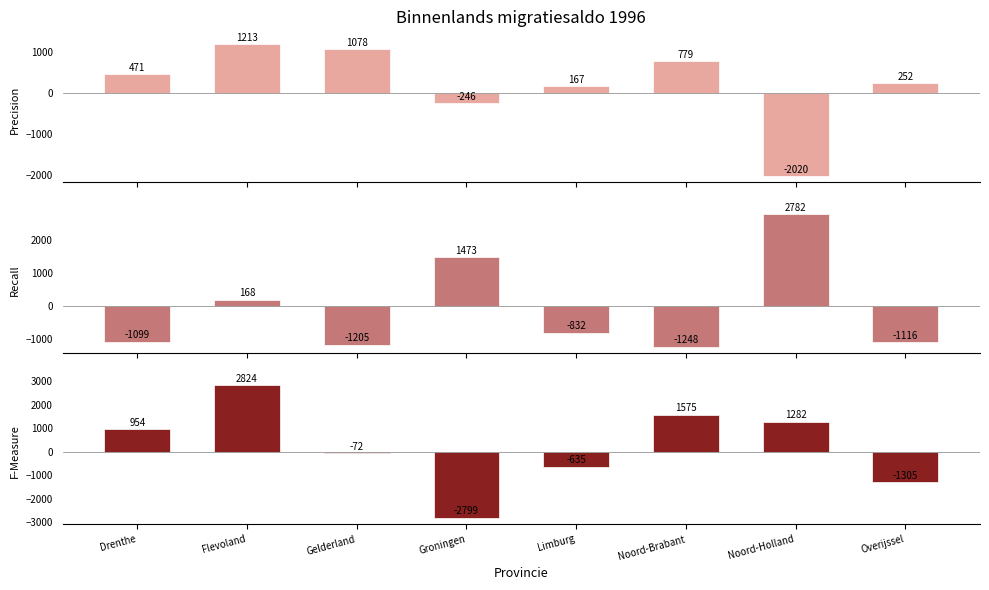

What is the difference between the maximum and minimum values in the 25 tot 40 jaar series?

5623